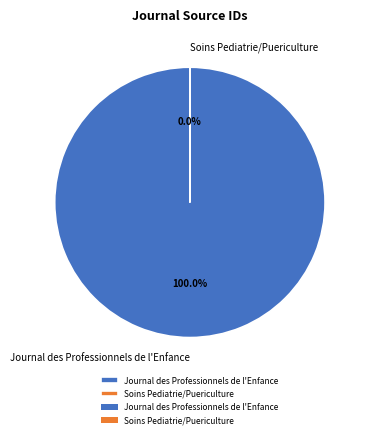

How many segments does this pie chart have?

2